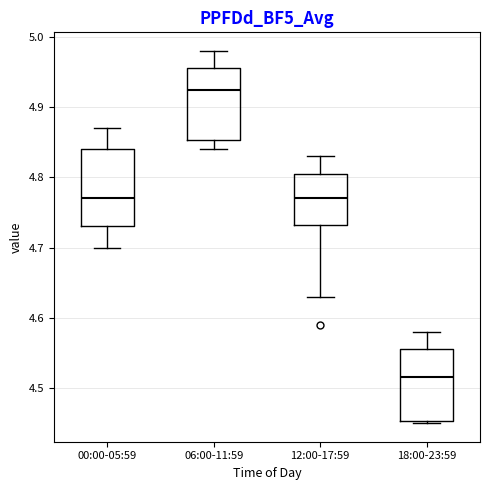

Reading left to right, transcribe this box plot: for each box, give where its median line is, the range the box spans, and where its two whiskers end, as read against the y-axis. The values are not printed on the chart, so give them approximately, as read against the axis.

00:00-05:59: median 4.77, box 4.73 to 4.84, whiskers 4.70 to 4.87
06:00-11:59: median 4.93, box 4.85 to 4.96, whiskers 4.84 to 4.98
12:00-17:59: median 4.77, box 4.73 to 4.81, whiskers 4.63 to 4.83
18:00-23:59: median 4.52, box 4.45 to 4.56, whiskers 4.45 to 4.58